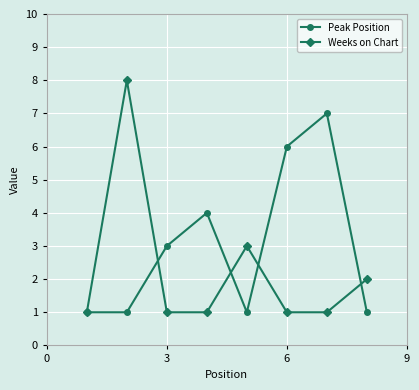

What is the lowest value of the Weeks on Chart series?

1